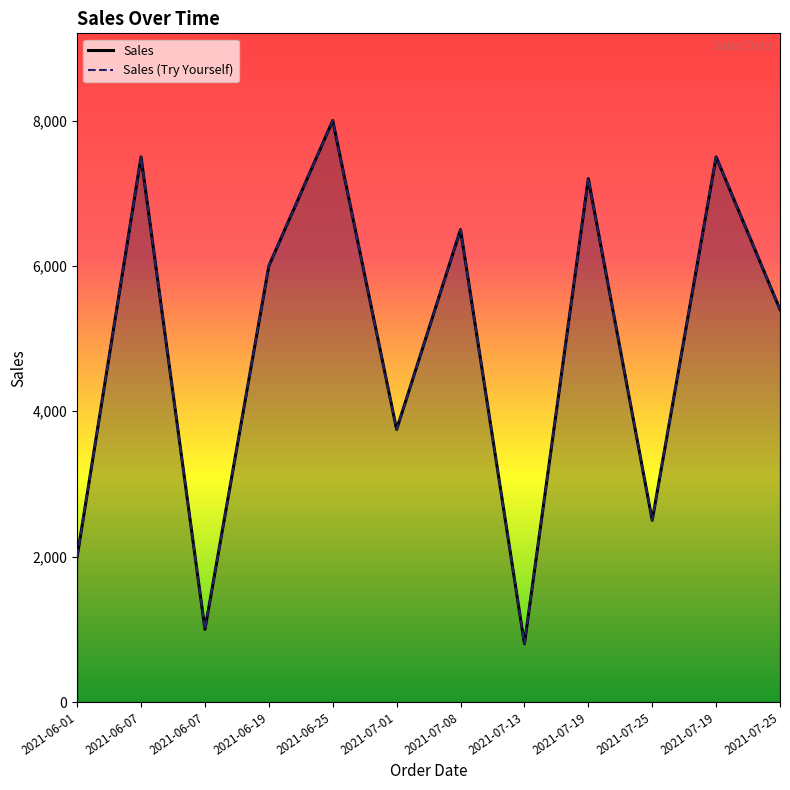

Reading left to right, extract all data points from this chart.

Sales: 2021-06-01=2000	2021-06-07=7500	2021-06-07=1000	2021-06-19=6000	2021-06-25=8000	2021-07-01=3750	2021-07-08=6500	2021-07-13=800	2021-07-19=7200	2021-07-25=2500	2021-07-19=7500	2021-07-25=5400
Sales (Try Yourself): 2021-06-01=2000	2021-06-07=7500	2021-06-07=1000	2021-06-19=6000	2021-06-25=8000	2021-07-01=3750	2021-07-08=6500	2021-07-13=800	2021-07-19=7200	2021-07-25=2500	2021-07-19=7500	2021-07-25=5400